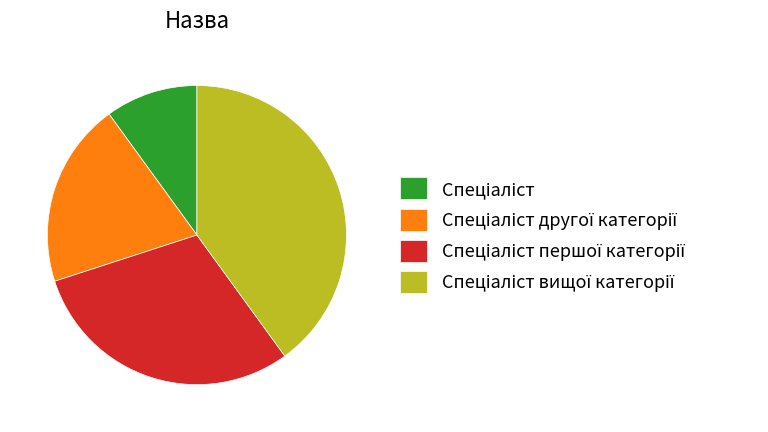

Does any single category account for the majority?

No